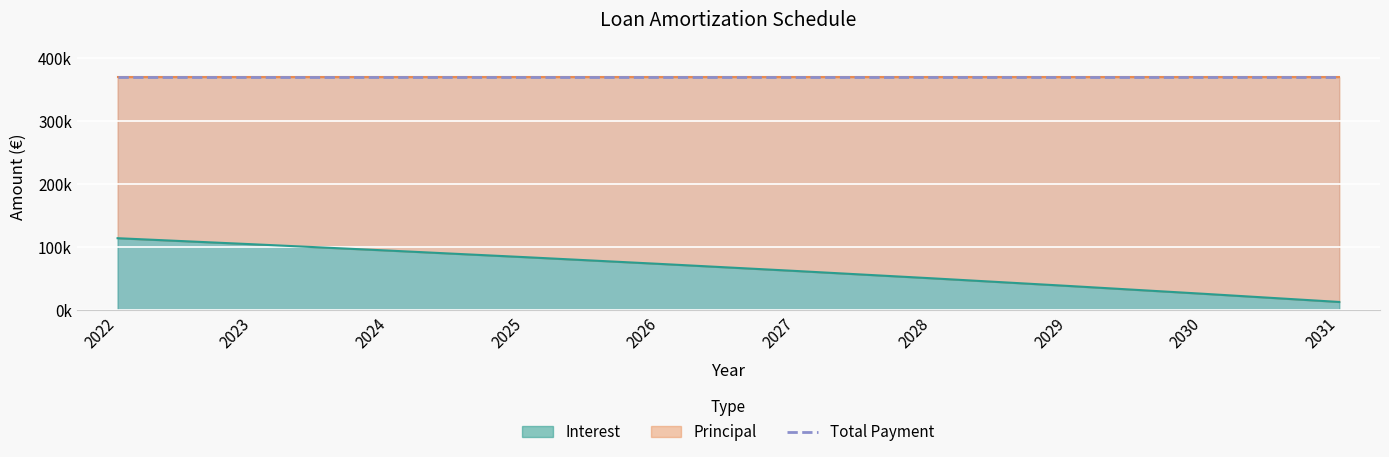

Reading left to right, transcribe all the data shown in this chart.

Interest: 2022=114433.4	2023=104804.5	2024=94811.6	2025=84440.9	2026=73678.3	2027=62508.8	2028=50917.1	2029=38887.3	2030=26402.7	2031=13446.2
Principal: 2022=254733.5	2023=264362.5	2024=274355.4	2025=284726.0	2026=295488.7	2027=306658.1	2028=318249.8	2029=330279.6	2030=342764.2	2031=355720.7
Payment: 2022=369166.9	2023=369166.9	2024=369166.9	2025=369166.9	2026=369166.9	2027=369166.9	2028=369166.9	2029=369166.9	2030=369166.9	2031=369166.9